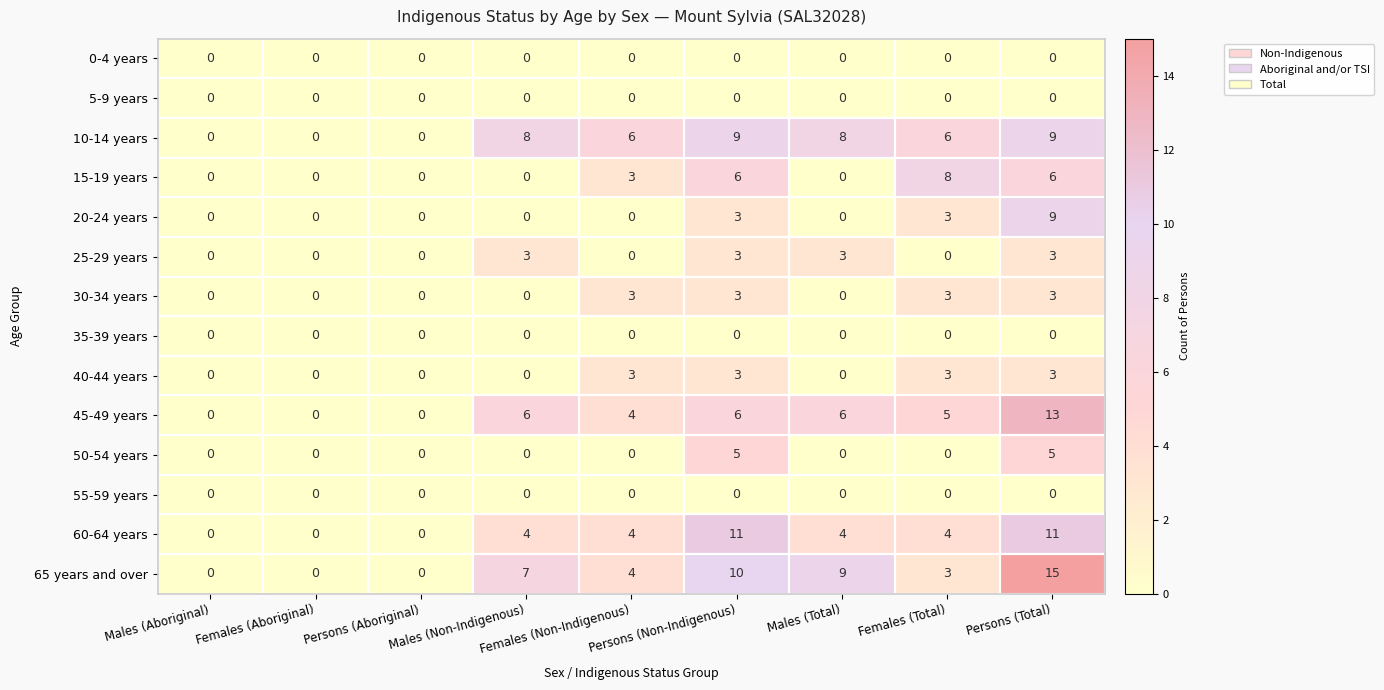

Read the 45-49 years value at Males (Total), to the nearest 5.

5